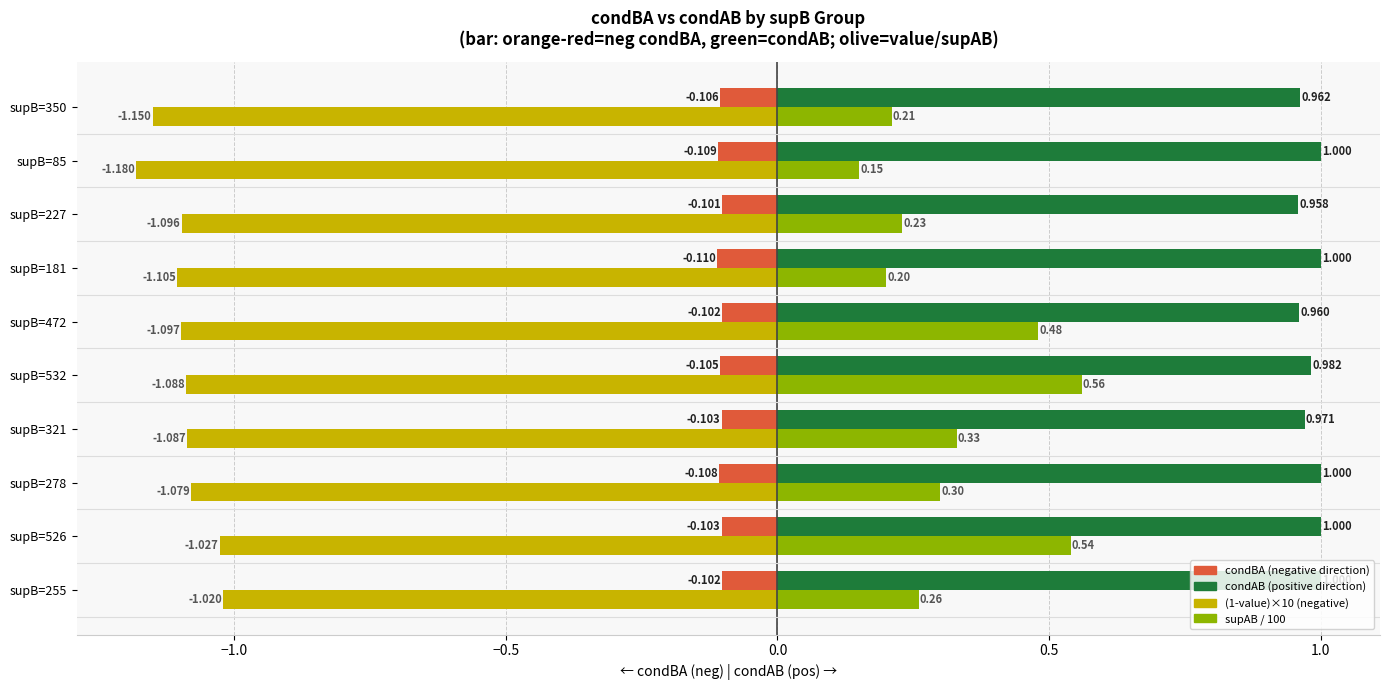

What is the value of the condAB (pos) bar at the 1st from the left?

1.0